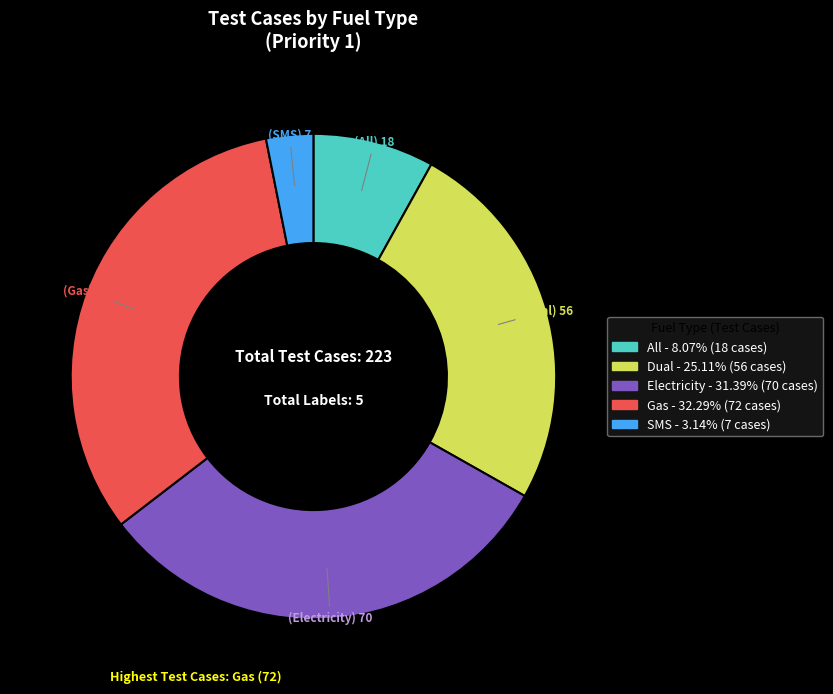

Do Gas and All together represent more than half of the pie?

No